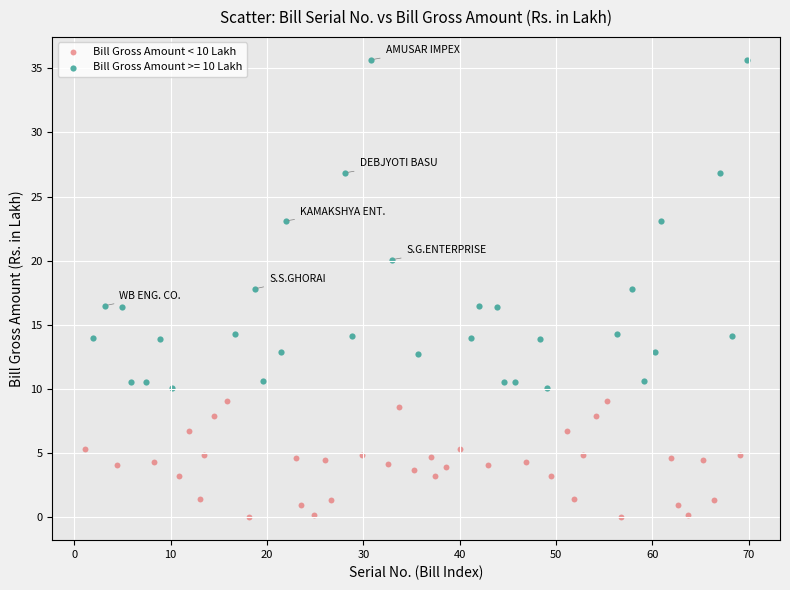

Which series contains the highest Y value?

Bill Gross Amount >= 10 Lakh